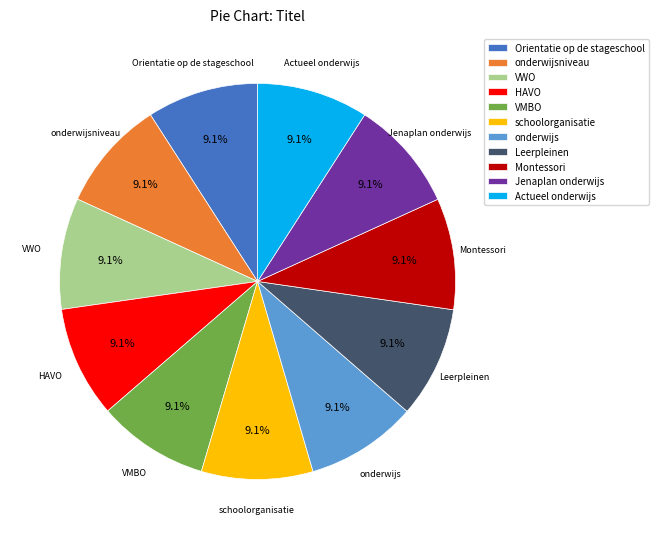

How much of the chart is everything except Actueel onderwijs?

90.9%